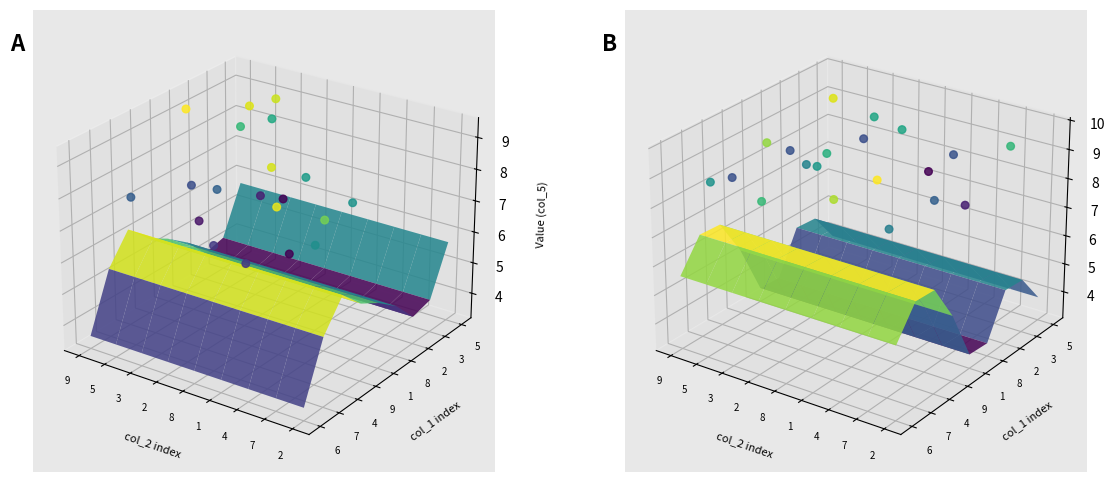

Which label corresponds to the largest value in the chart?

9